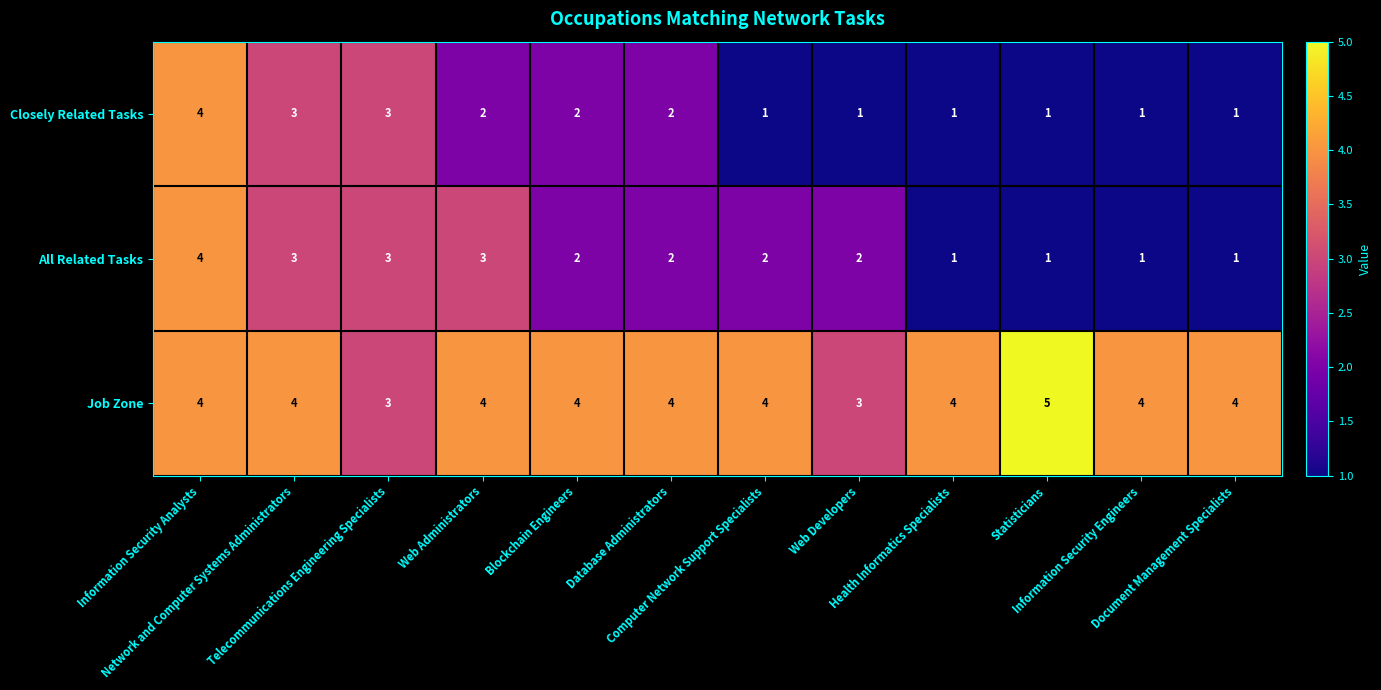

What is the greatest value displayed?

5